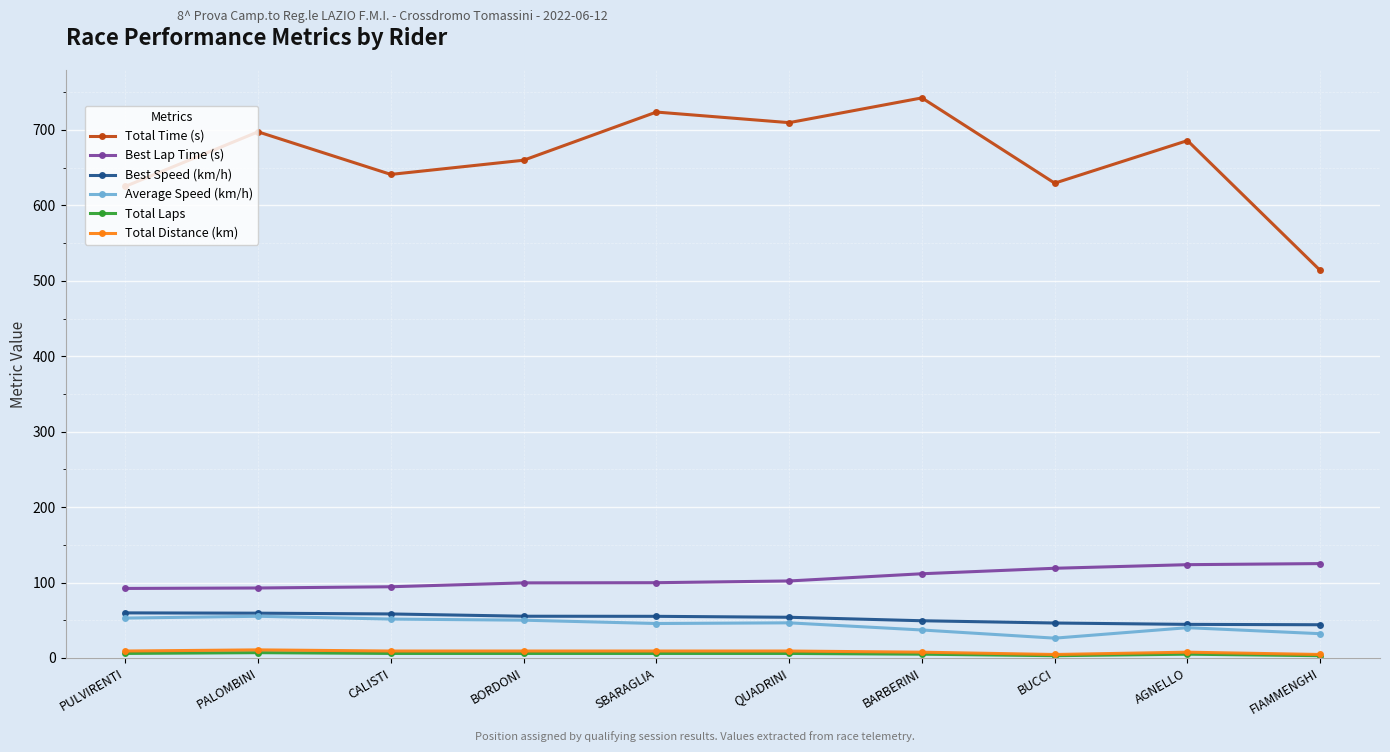

What is the label of the 2nd point from the left?

PALOMBINI